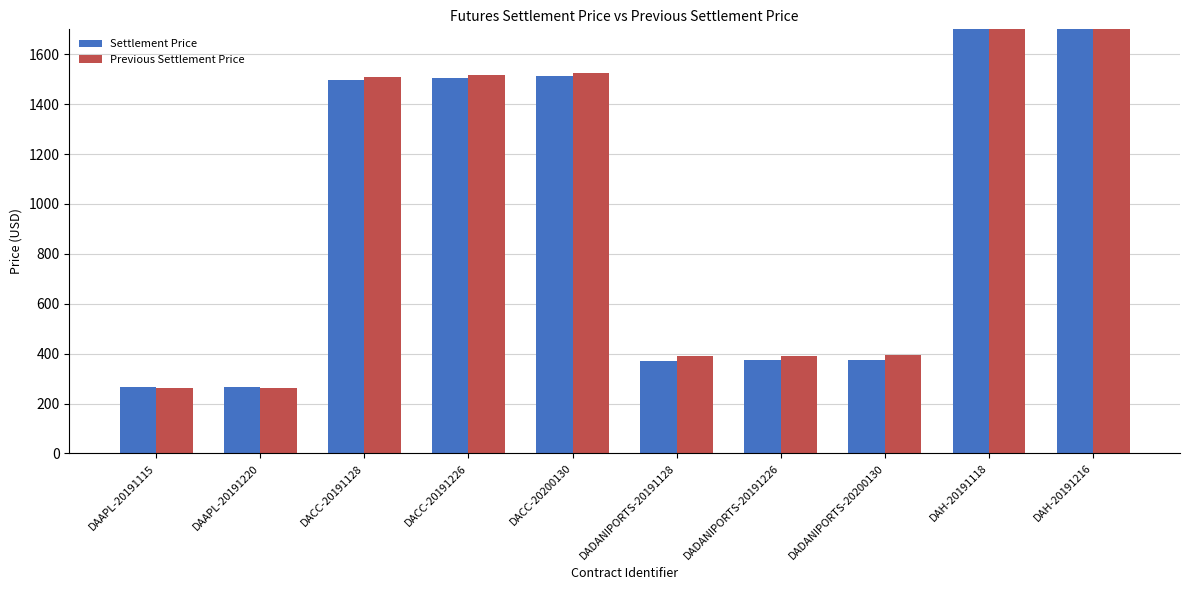

How many data points in Settlement Price are less than 1497?

5